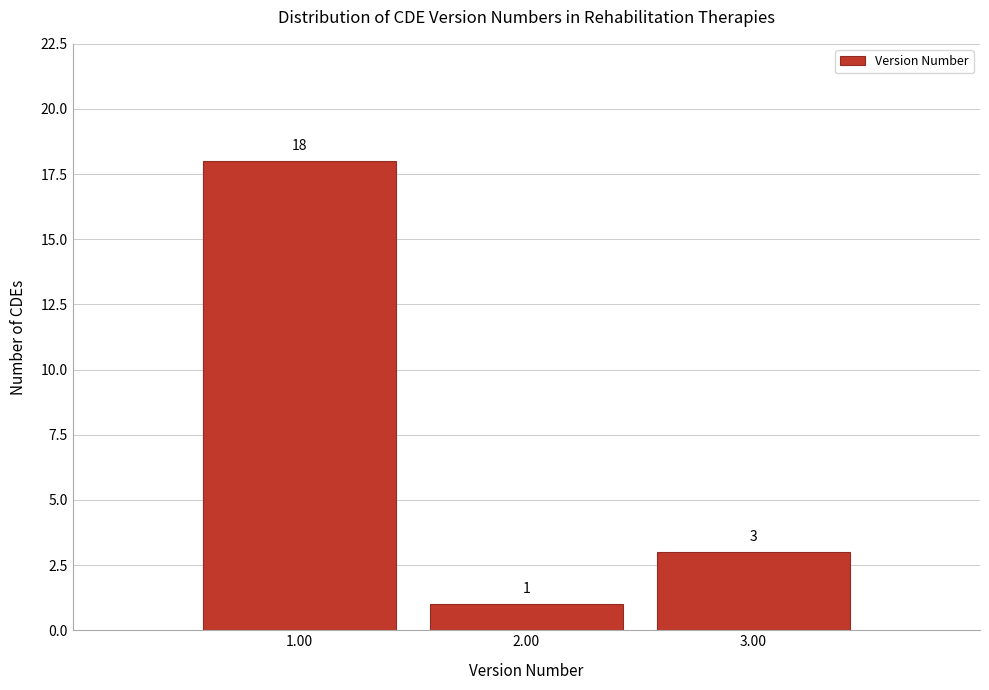

Reading left to right, transcribe this chart: for each bar, give the range it covers on the x-axis and its height.

0.5 to 1.5: 18
1.5 to 2.5: 1
2.5 to 3.5: 3